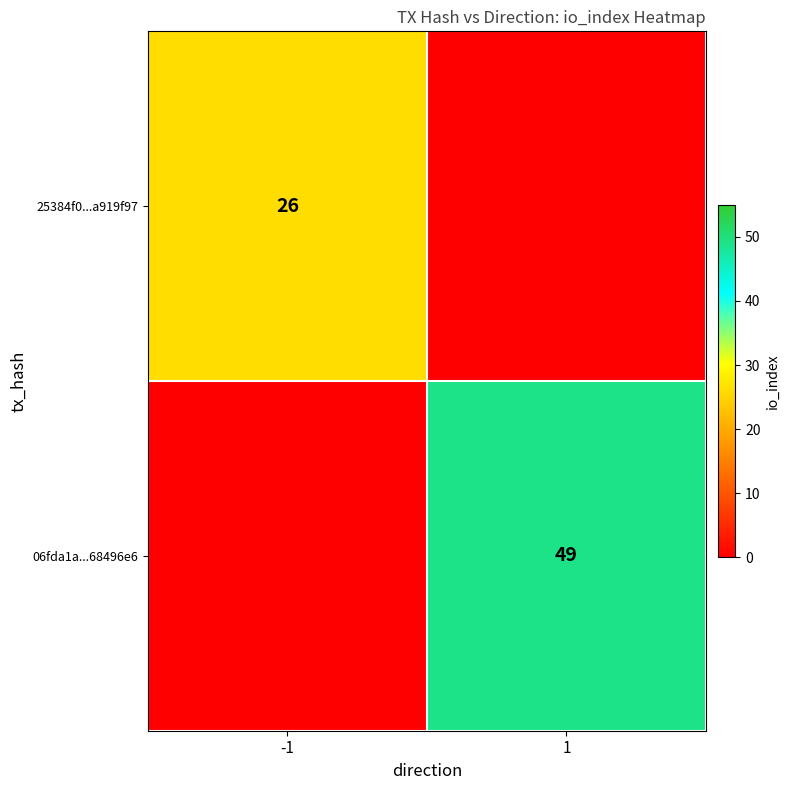

The 06fda1a...68496e6 series shows 86 at 1. True or false?

False